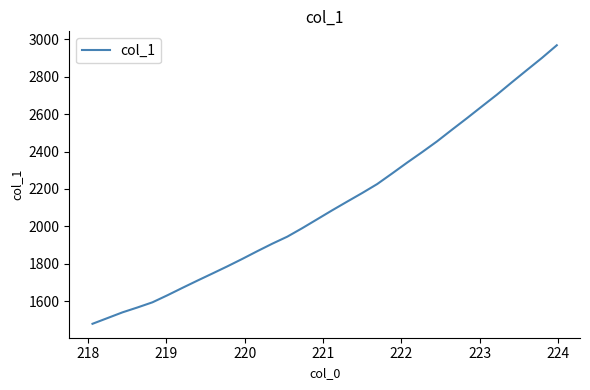

What is the difference between the maximum and minimum values?

1489.4